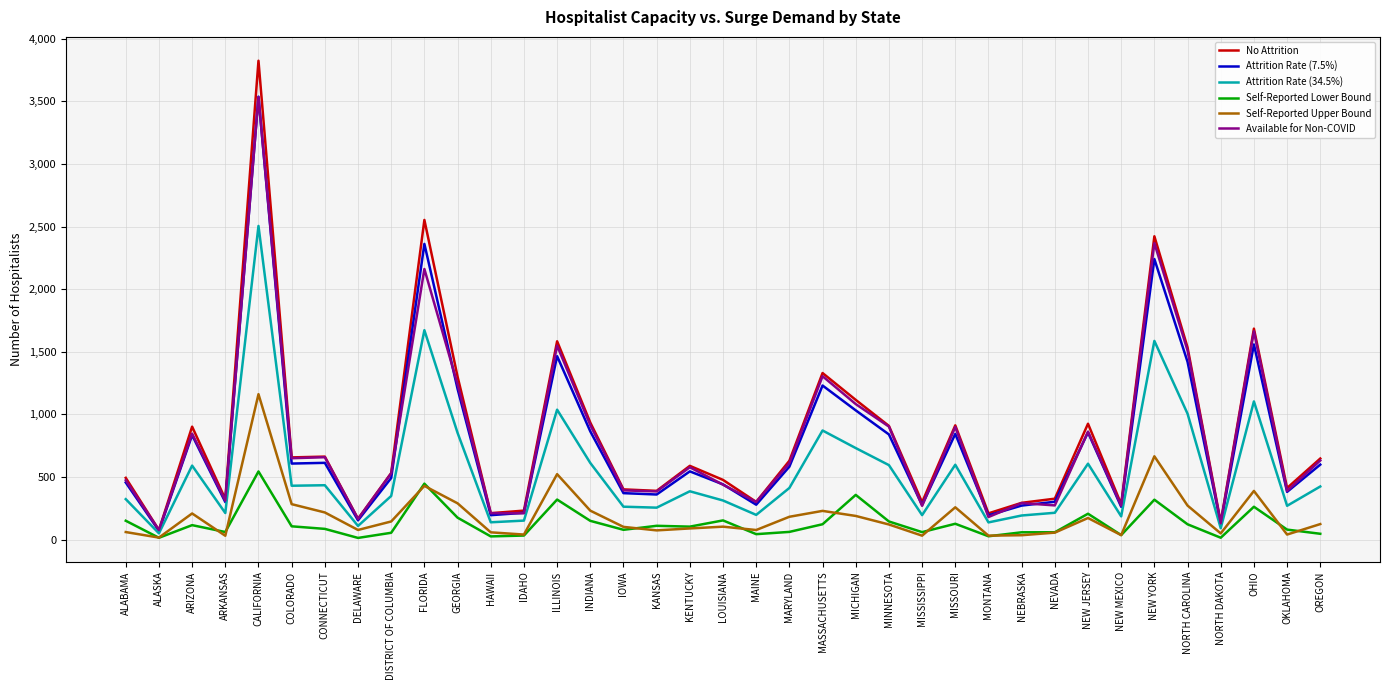

What is the spread (max minus min) of values at NEW JERSEY?

752.9